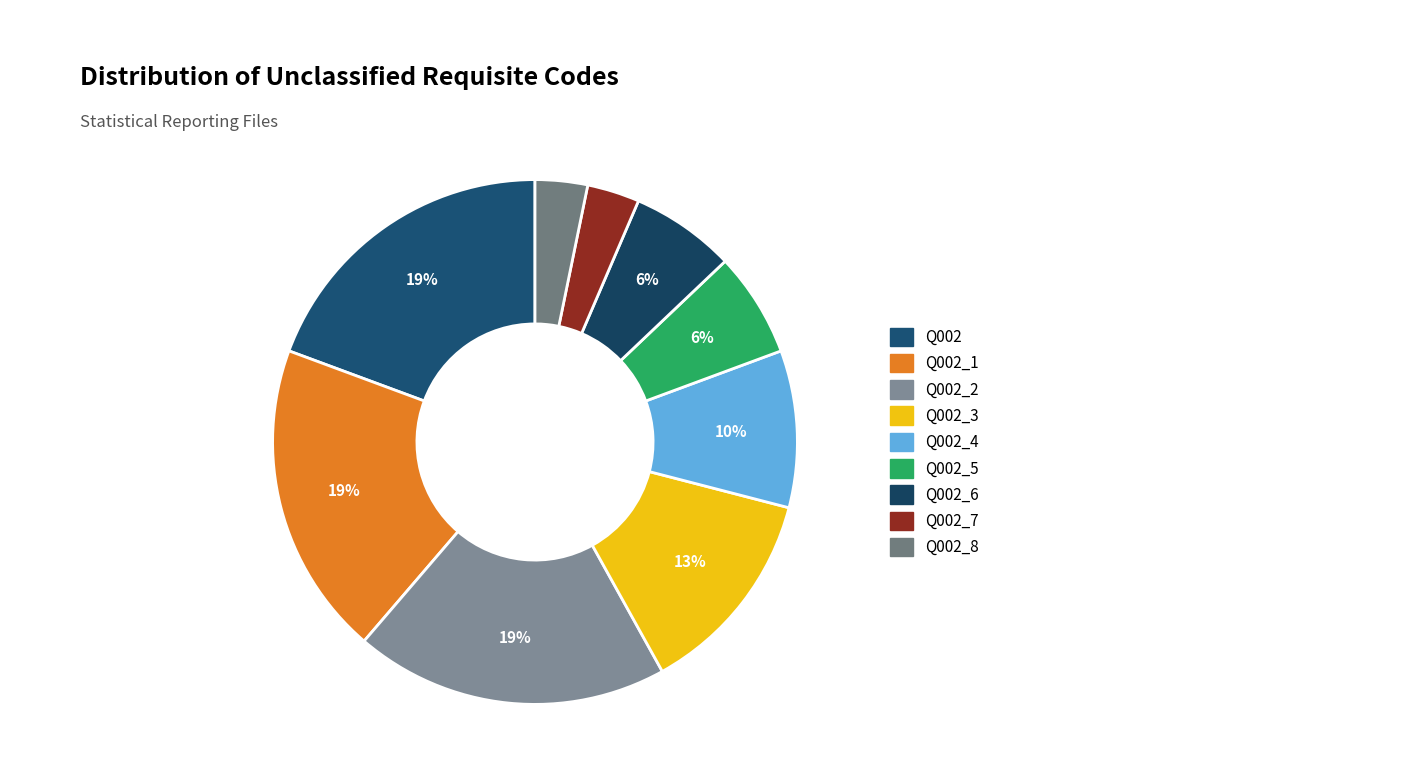

How many segments does this pie chart have?

9